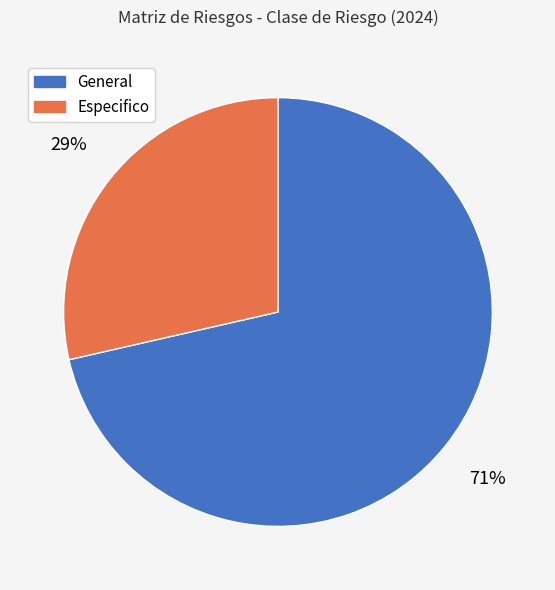

The Especifico slice represents 29% of the pie. True or false?

True